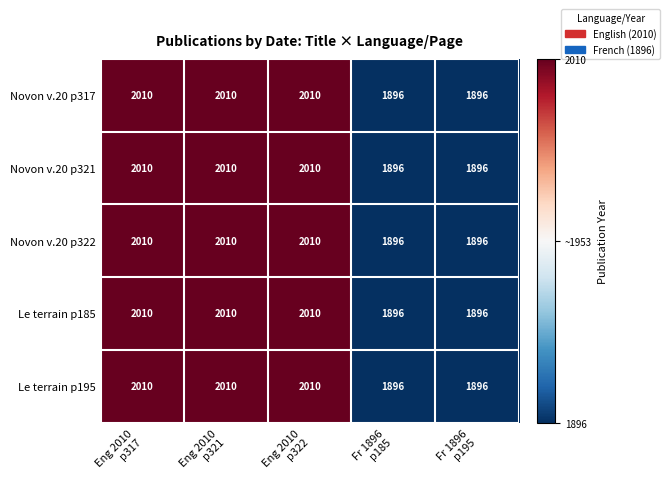

What is the average value of the Le terrain p195 series?

1964